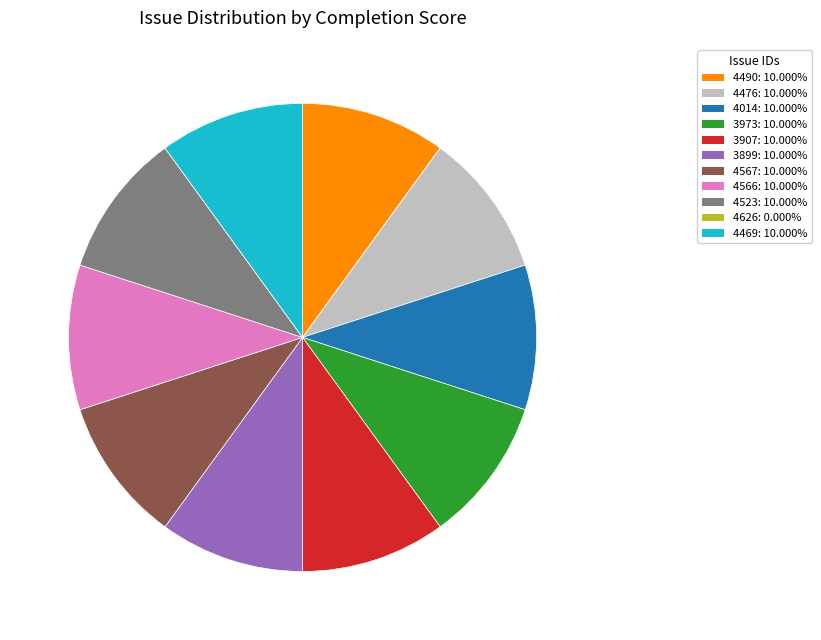

What is the ratio of the value at 3899 to the value at 4469?

1.0